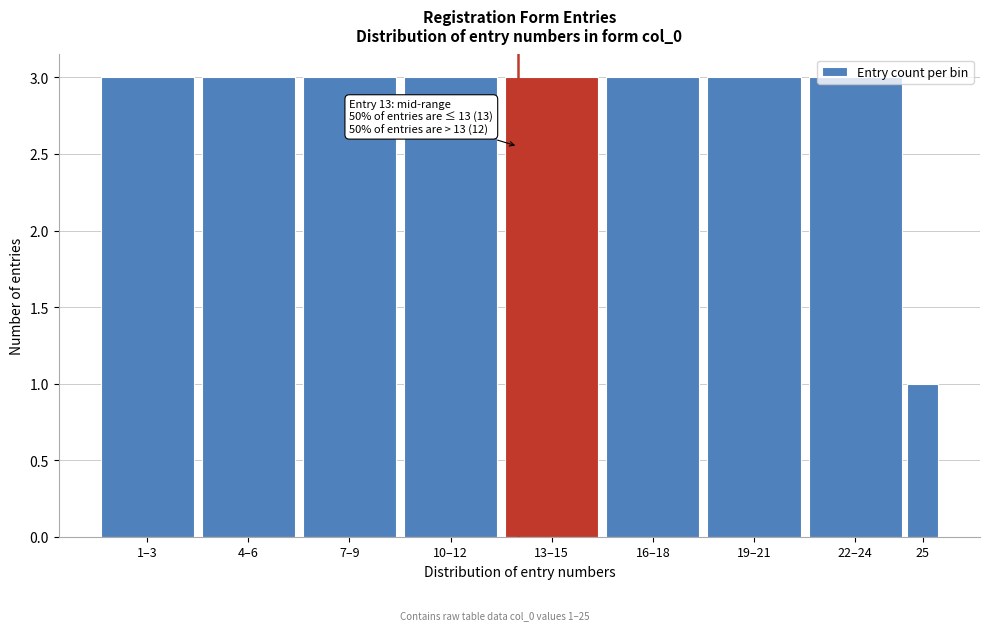

True or false: the data shows 1 at 4–6.

False